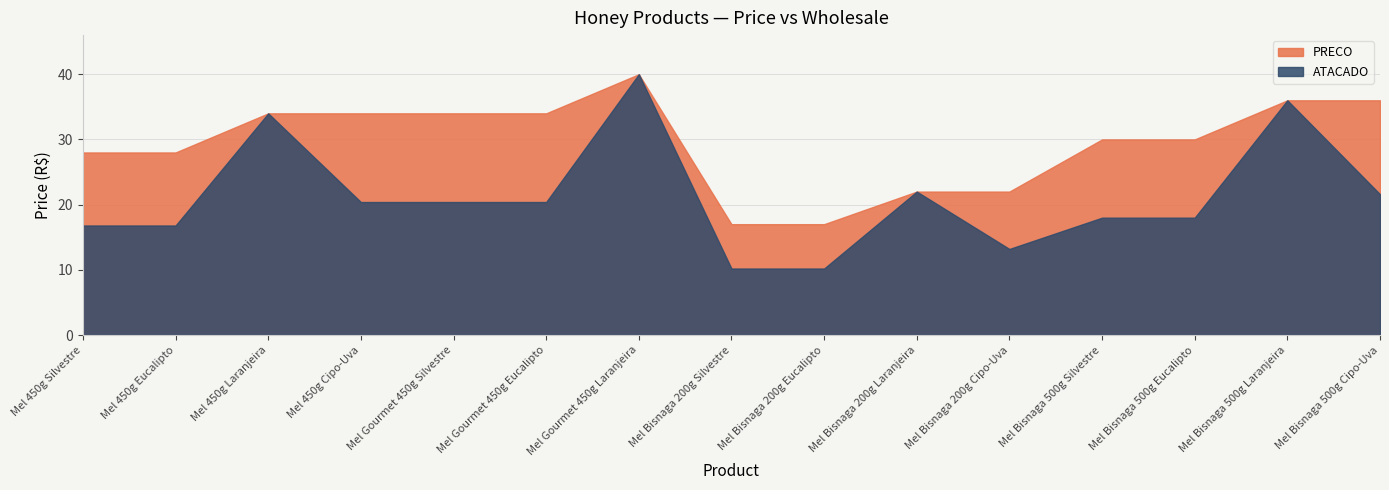

What are all the series names shown in the legend?

PRECO, ATACADO